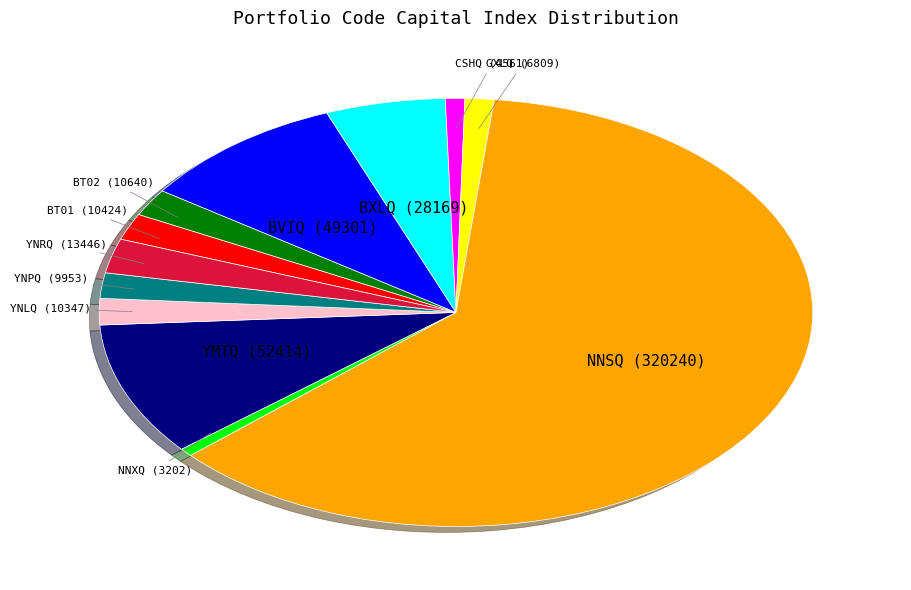

How many segments does this pie chart have?

12